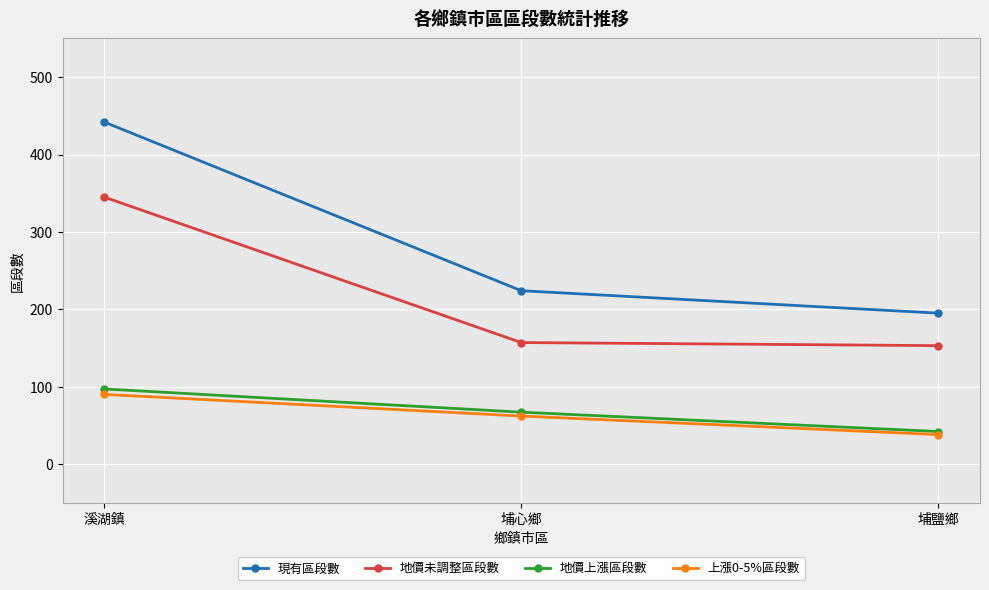

At which category does the chart reach its peak across all series?

溪湖鎮